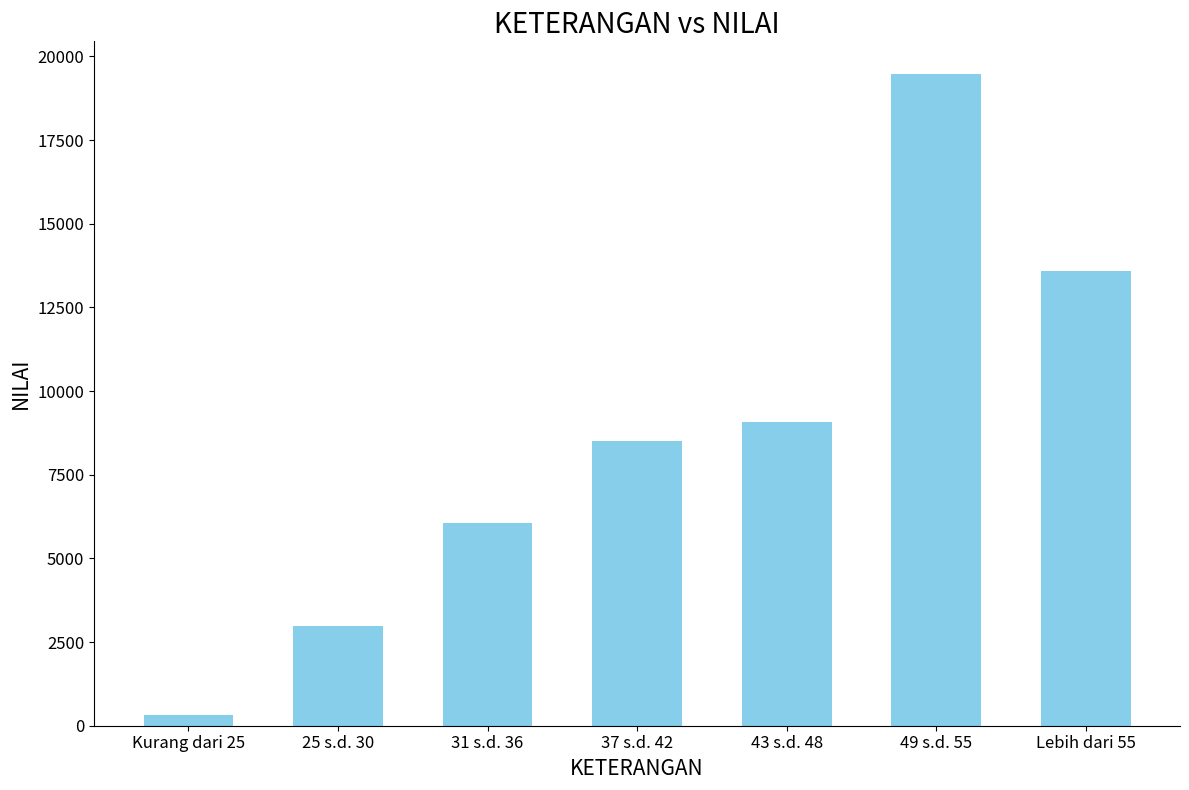

How many categories are shown in the chart?

7